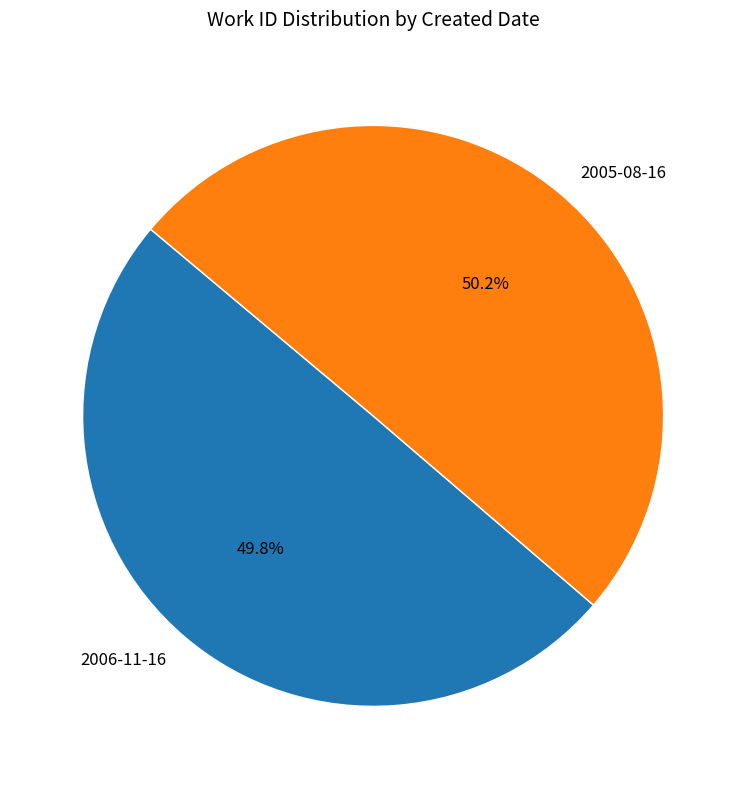

The 2005-08-16 slice represents 59% of the pie. True or false?

False